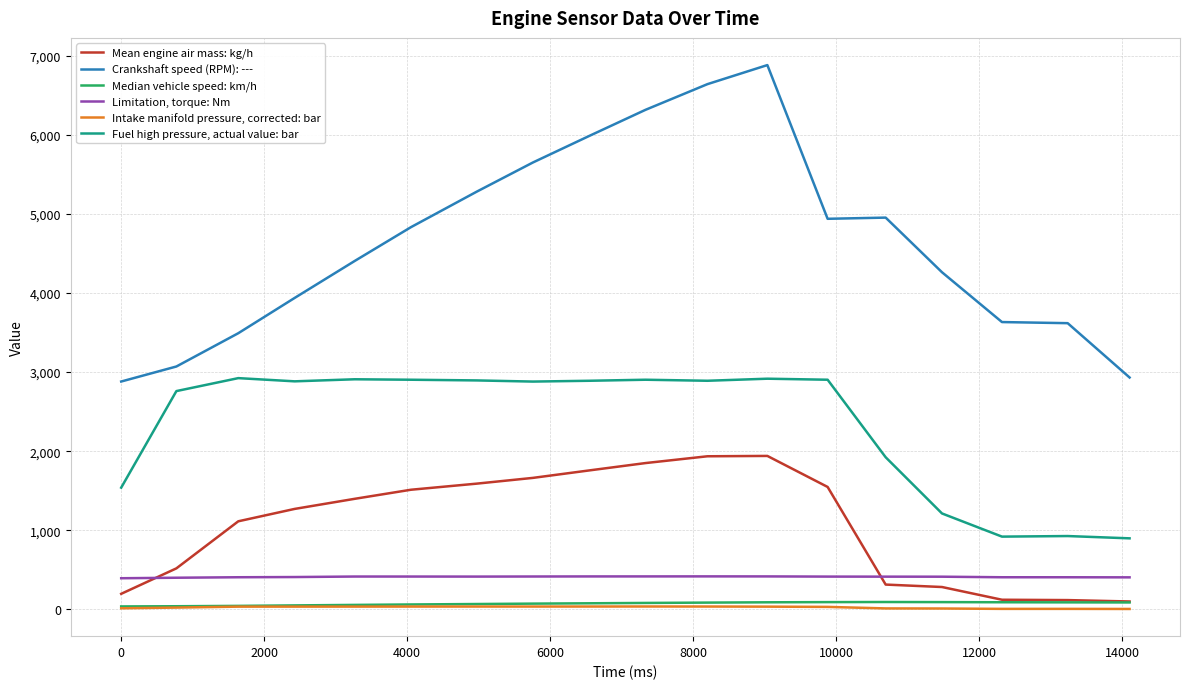

Which series has the largest total across all categories?

Crankshaft speed (RPM): ---